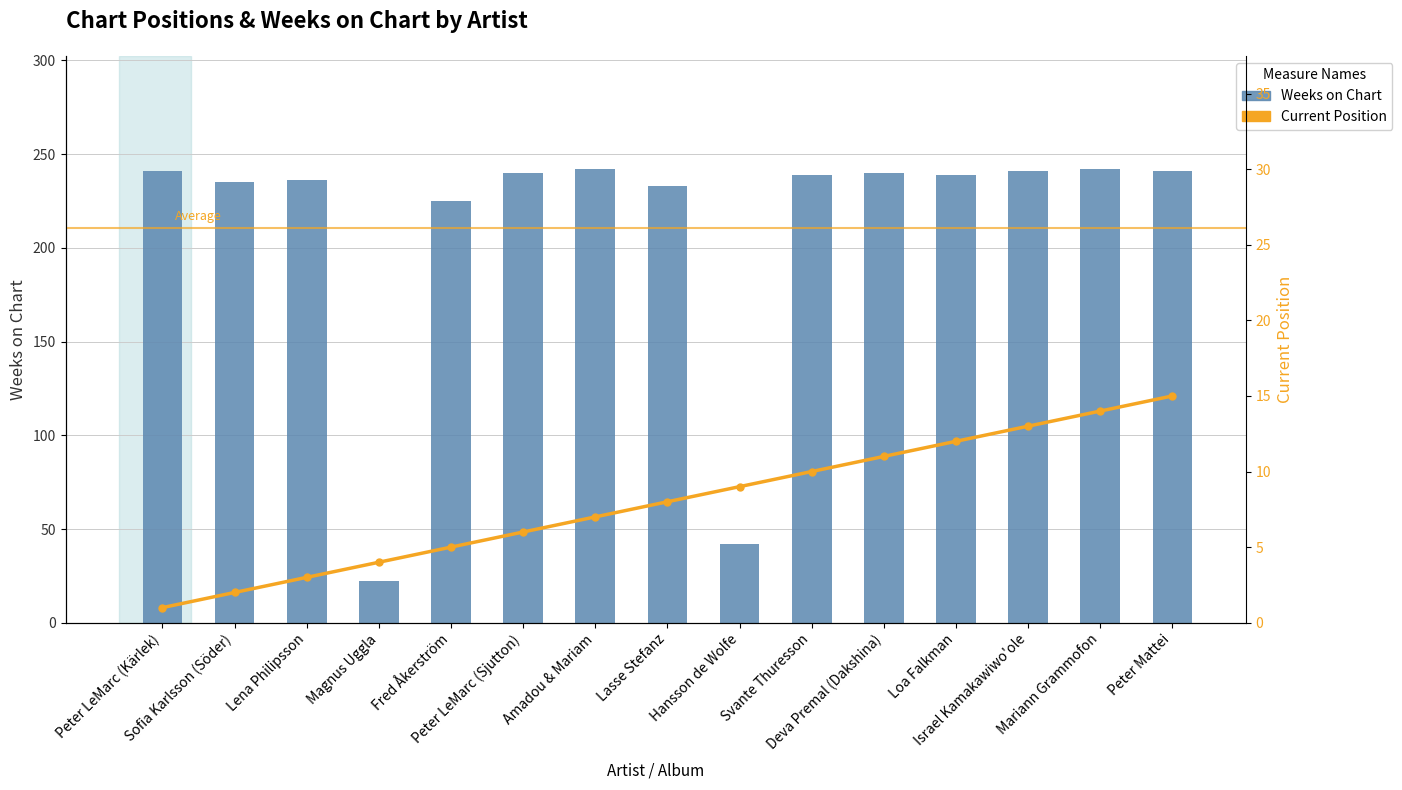

Are the bars horizontal?

No